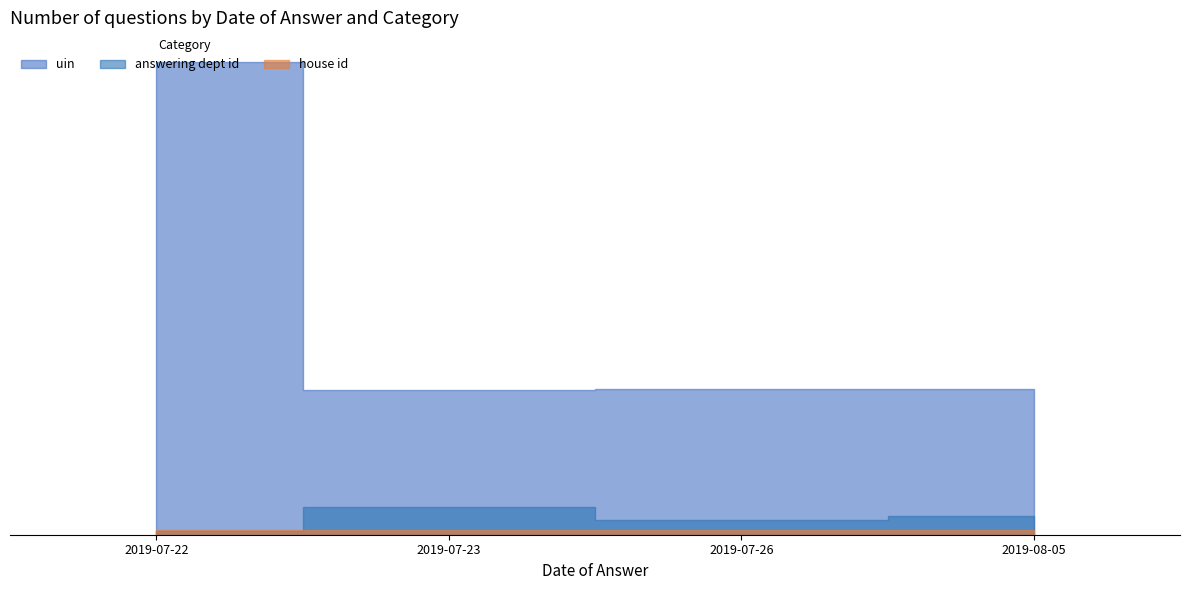

True or false: answering dept id and uin intersect in this chart.

False